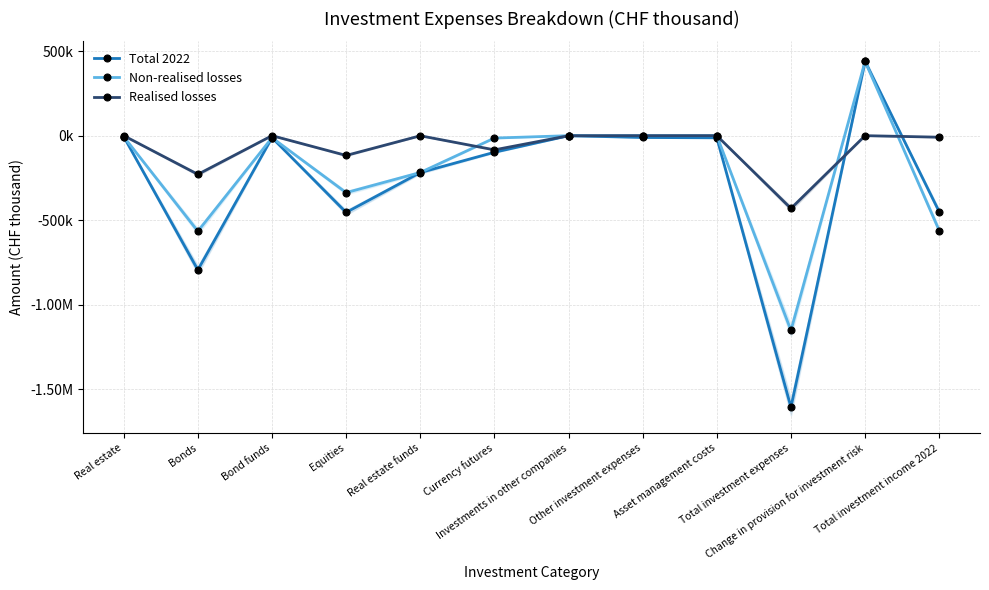

Which series has the widest spread of values?

Total 2022